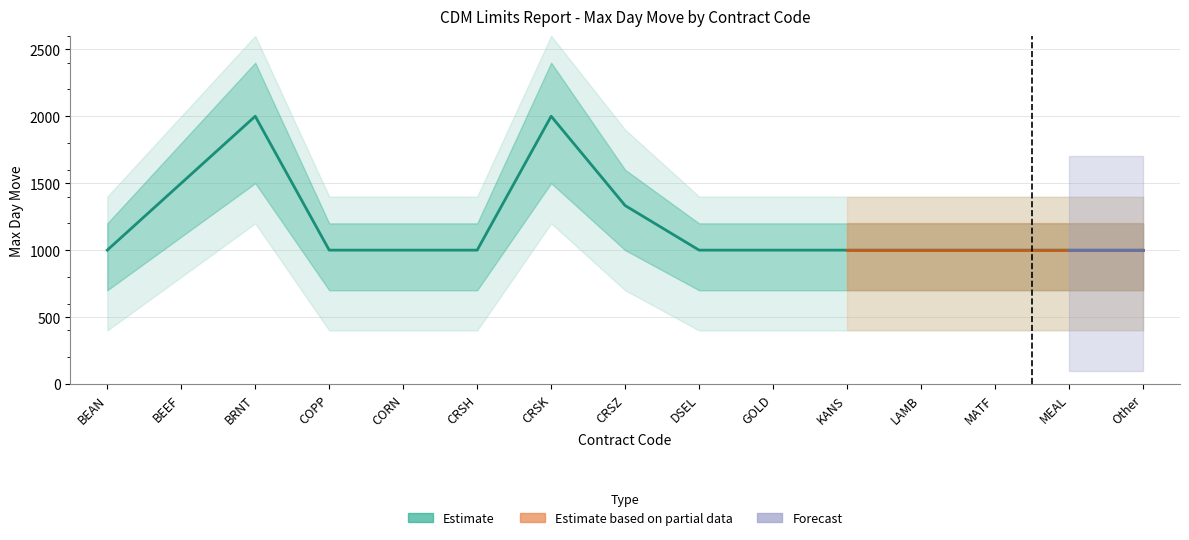

What is the minimum value shown in the chart?

1000